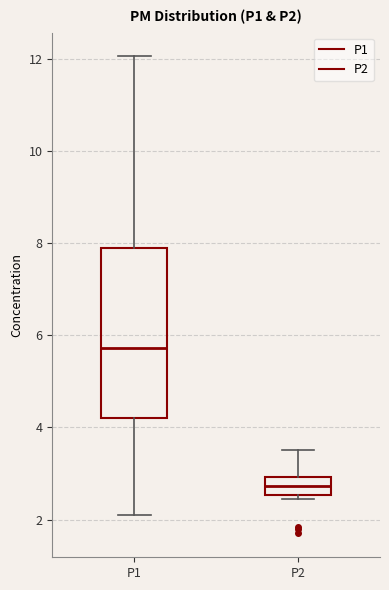

Reading left to right, read every box against the y-axis: the position of its median line, the range the box covers, and the ends of its whiskers. The values are not printed on the chart, so give them approximately, as read against the axis.

P1: median 5.8, box 4.2 to 7.8, whiskers 2.2 to 12.0
P2: median 2.8, box 2.6 to 3.0, whiskers 2.4 to 3.6